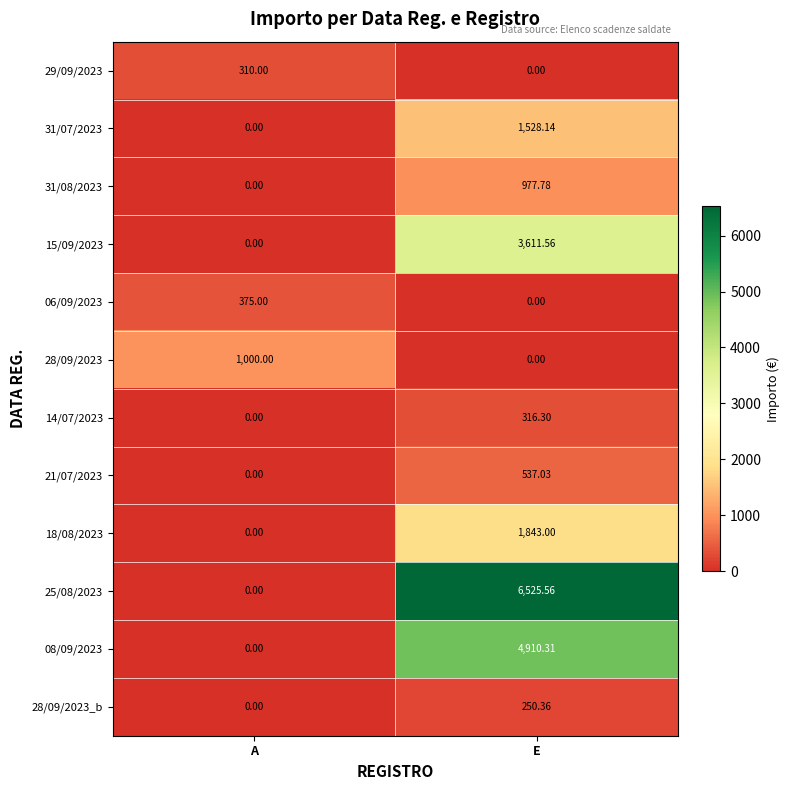

Which series has the widest spread of values?

25/08/2023